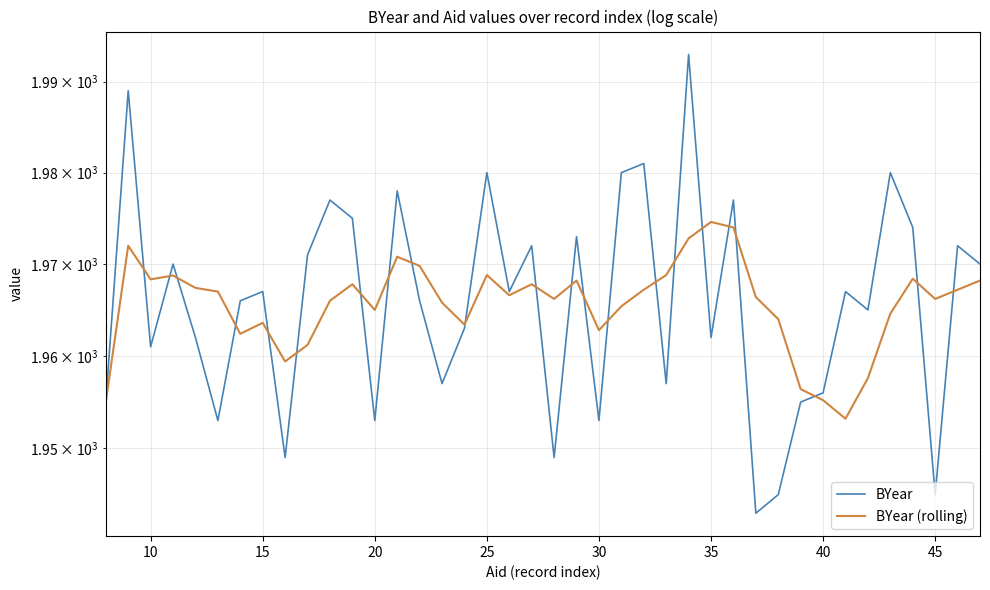

What are all the series names shown in the legend?

BYear, BYear (rolling)